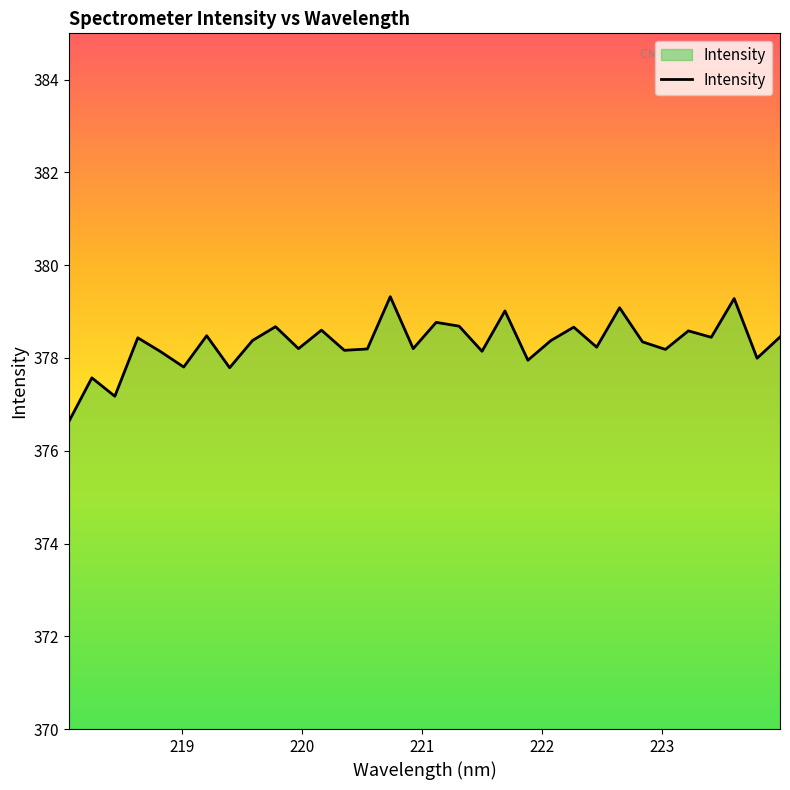

How many lines are shown in the chart?

1